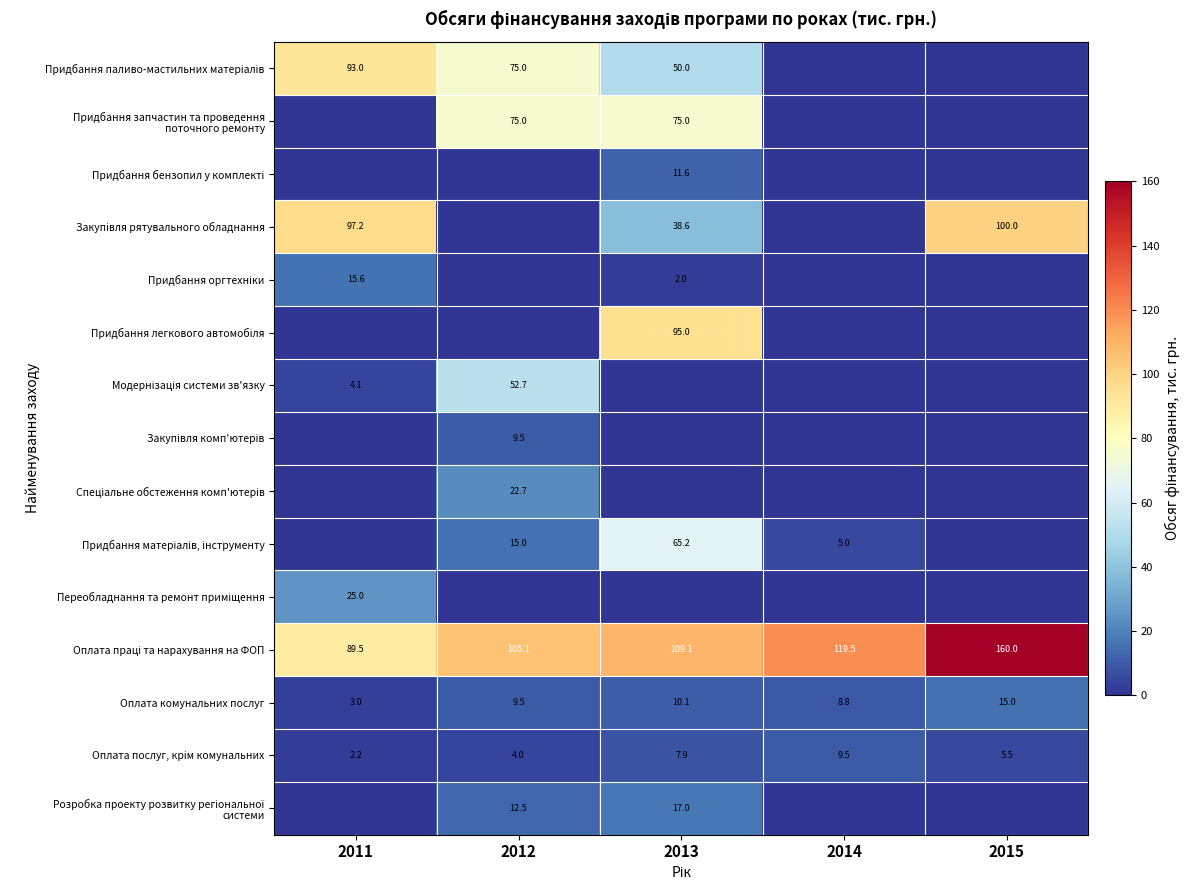

What is the sum of the Оплата комунальних послуг values at 2011 and 2015?

18.0